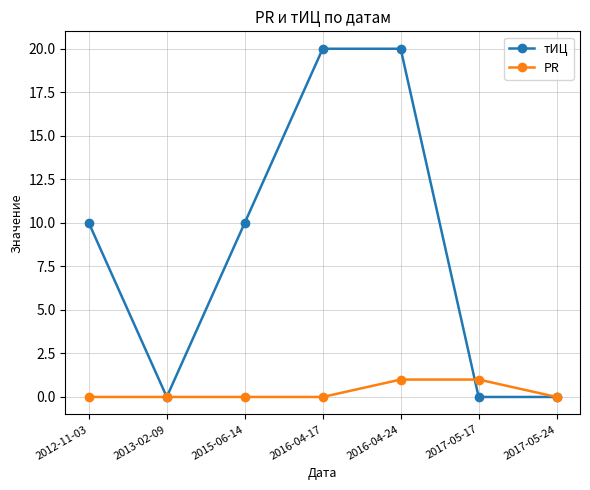

True or false: тИЦ and PR cross at least once.

True